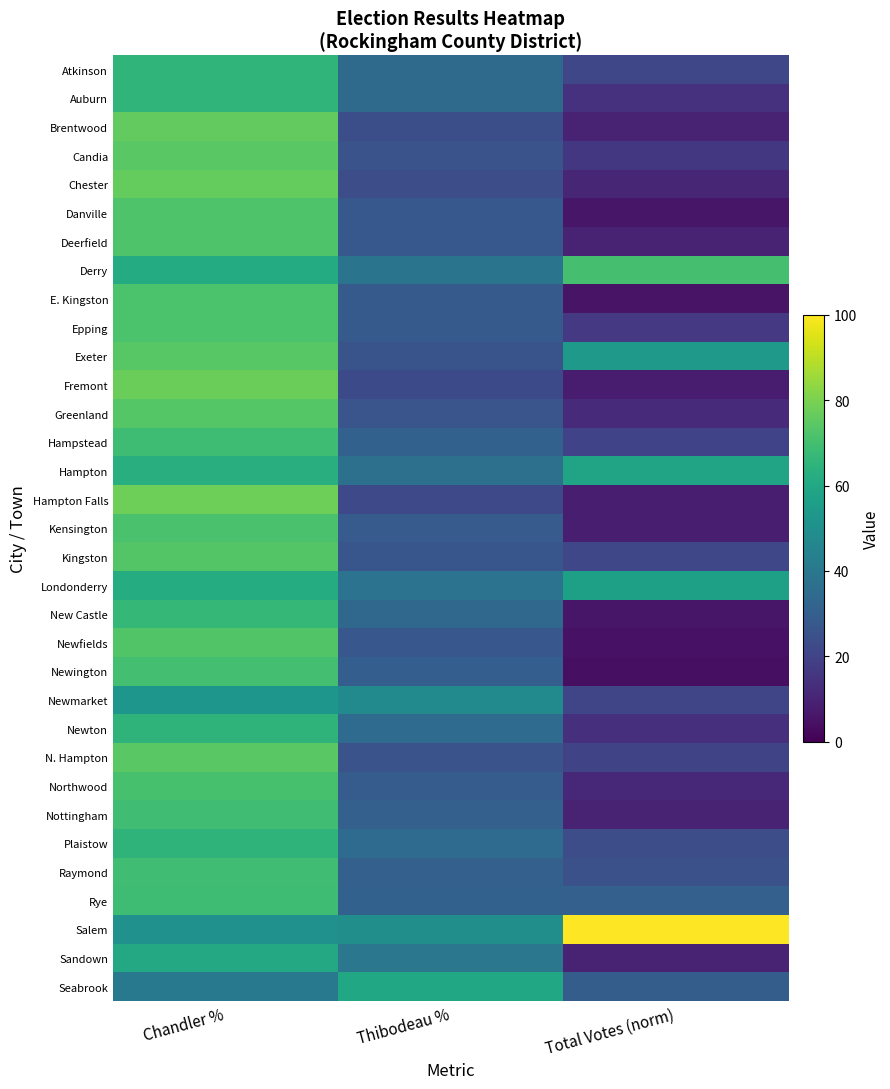

How many categories are shown in the chart?

3